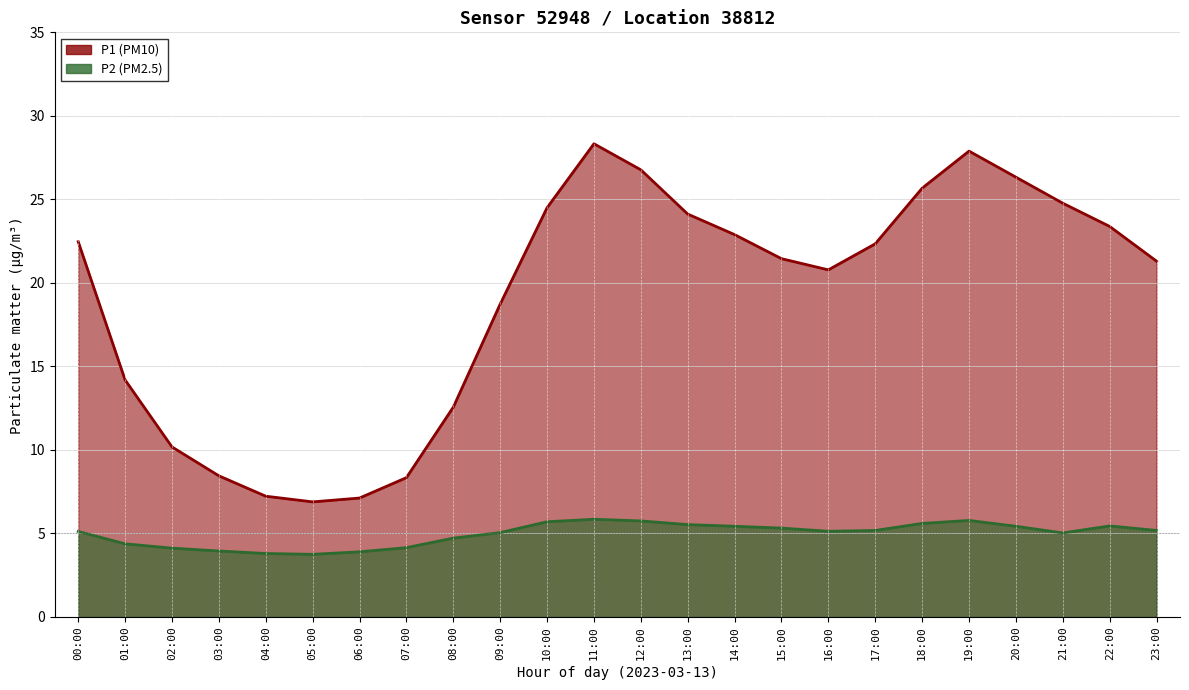

What is the minimum value for P1 line?

6.9